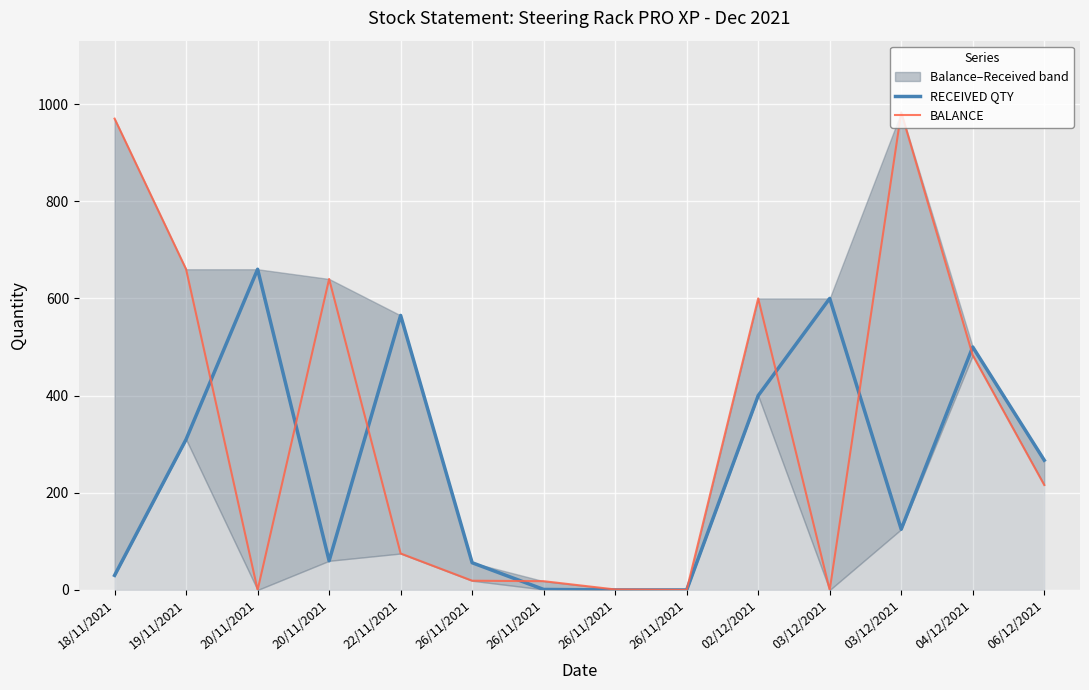

Between which two adjacent categories do RECEIVED QTY and BALANCE first intersect?

19/11/2021 and 20/11/2021